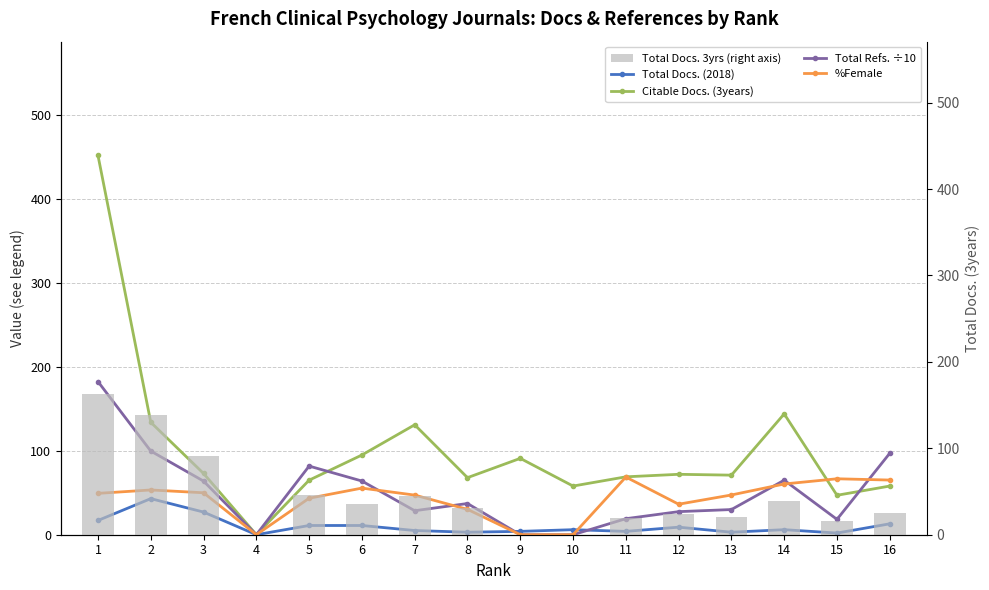

Reading left to right, transcribe all the data shown in this chart.

Total Docs. (2018): 1=17.0	2=43.0	3=27.0	4=0.0	5=11.0	6=11.0	7=5.0	8=3.0	9=4.0	10=6.0	11=4.0	12=9.0	13=3.0	14=6.0	15=2.0	16=13.0
Citable Docs. (3years): 1=452.0	2=134.0	3=73.0	4=0.0	5=65.0	6=95.0	7=131.0	8=68.0	9=91.0	10=58.0	11=69.0	12=72.0	13=71.0	14=144.0	15=47.0	16=58.0
Total Refs. ÷10: 1=182.5	2=99.7	3=63.9	4=0.0	5=81.8	6=64.0	7=28.6	8=37.2	9=0.0	10=0.0	11=19.1	12=27.5	13=30.0	14=65.0	15=18.3	16=97.1
%Female: 1=49.3	2=53.3	3=50.0	4=0.0	5=43.5	6=55.6	7=47.2	8=30.2	9=0.0	10=0.0	11=68.8	12=36.4	13=47.4	14=60.5	15=66.7	16=65.2
Total Docs. 3yrs (right axis): 1=163.0	2=138.0	3=91.0	4=0.0	5=46.0	6=36.0	7=45.0	8=31.0	9=0.0	10=0.0	11=19.0	12=24.0	13=20.0	14=39.0	15=16.0	16=25.0